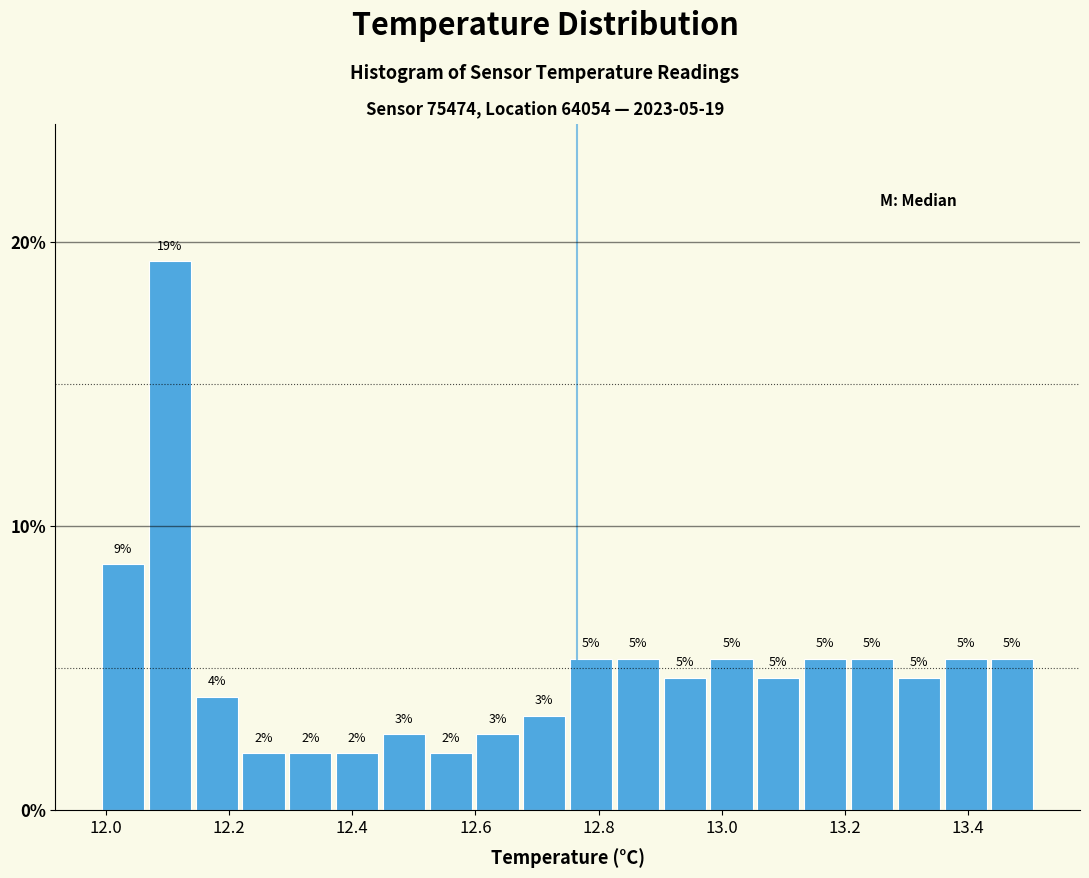

Around what value on the x-axis is the tallest bar? Give the approximate position of its centre, as read against the axis.

12.10